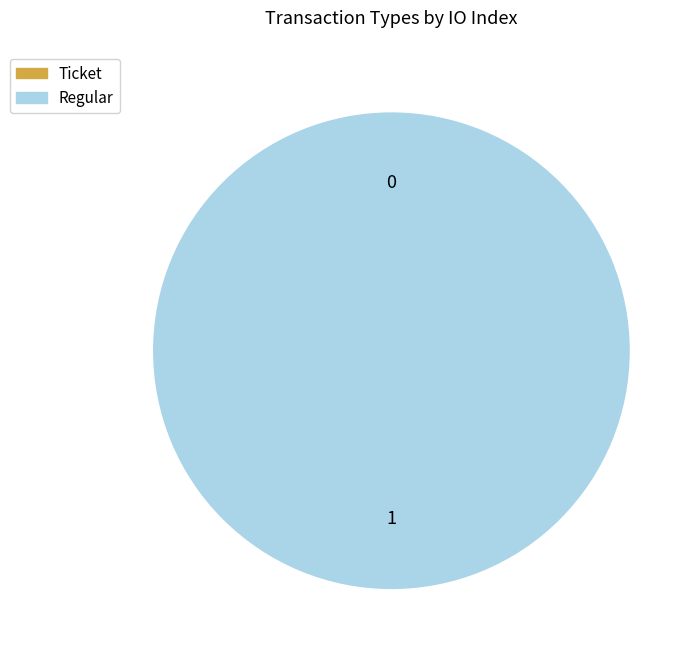

Rank the categories by value from lowest to highest.

Ticket, Regular